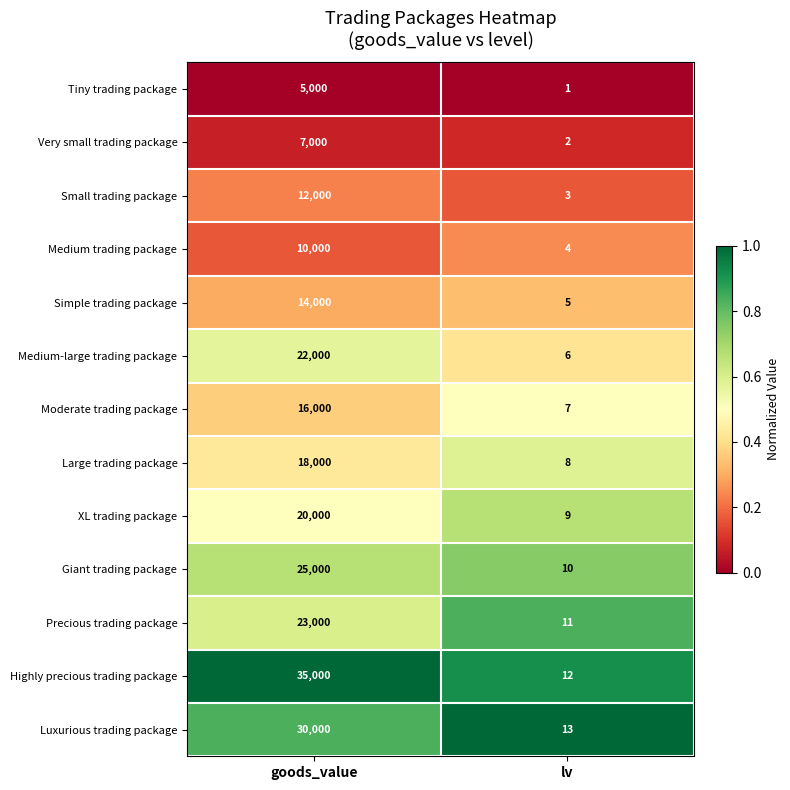

What is the approximate value of Large trading package at goods_value, to the nearest 10?

18000